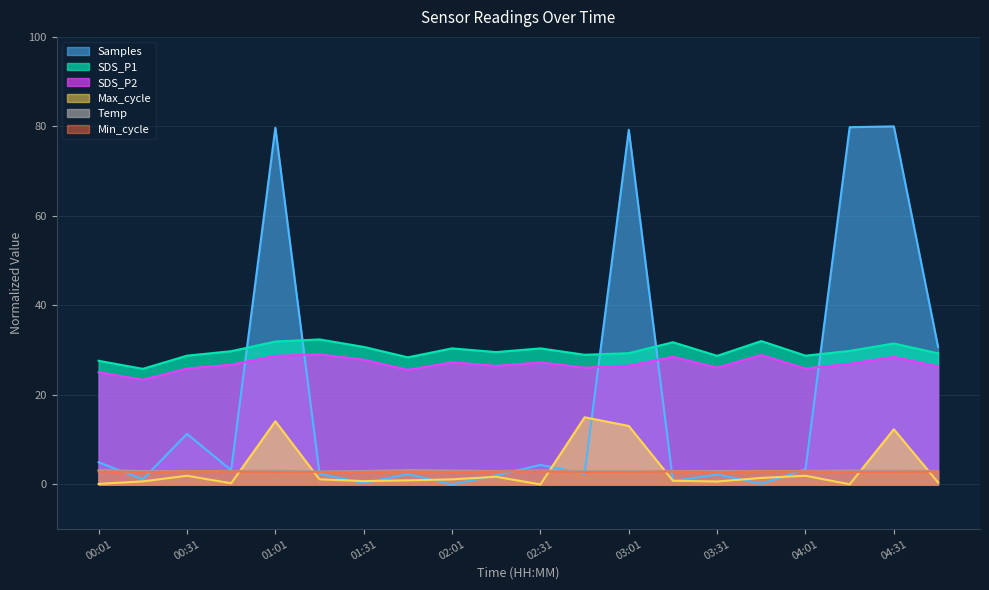

True or false: SDS_P2 has more than 1 points higher than both neighbors.

True